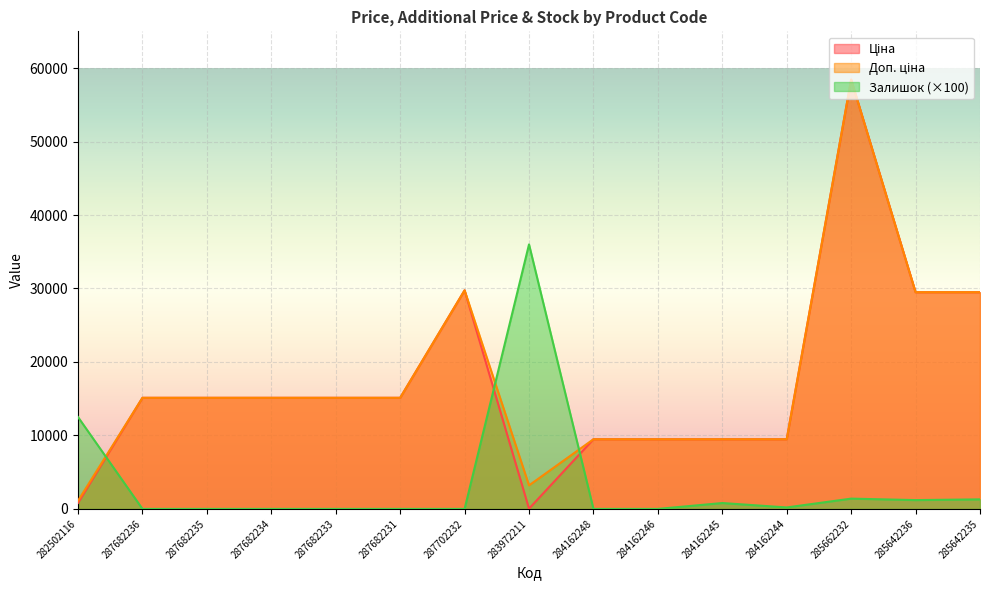

At which label does Доп. ціна first exceed 15120?

287702232